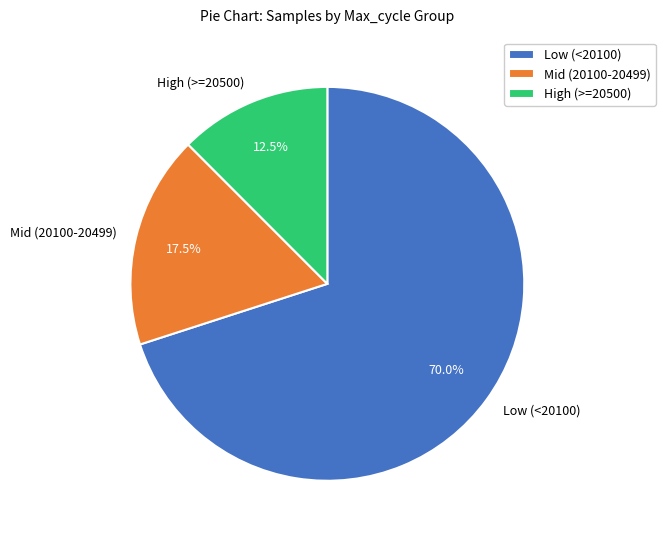

How many segments does this pie chart have?

3